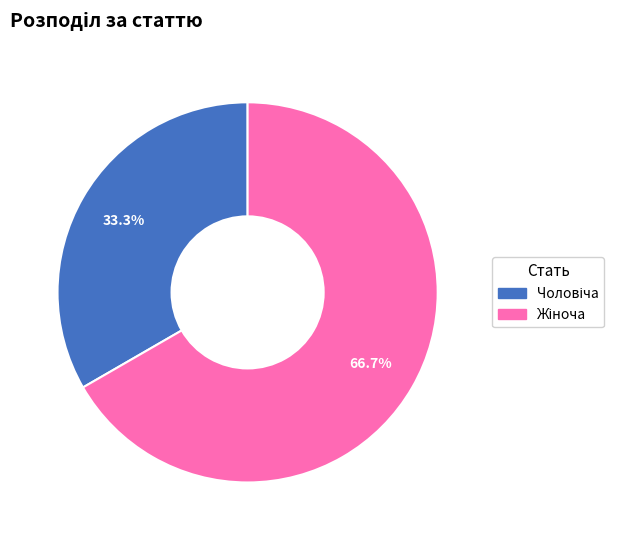

Is there a majority slice in this chart?

Yes